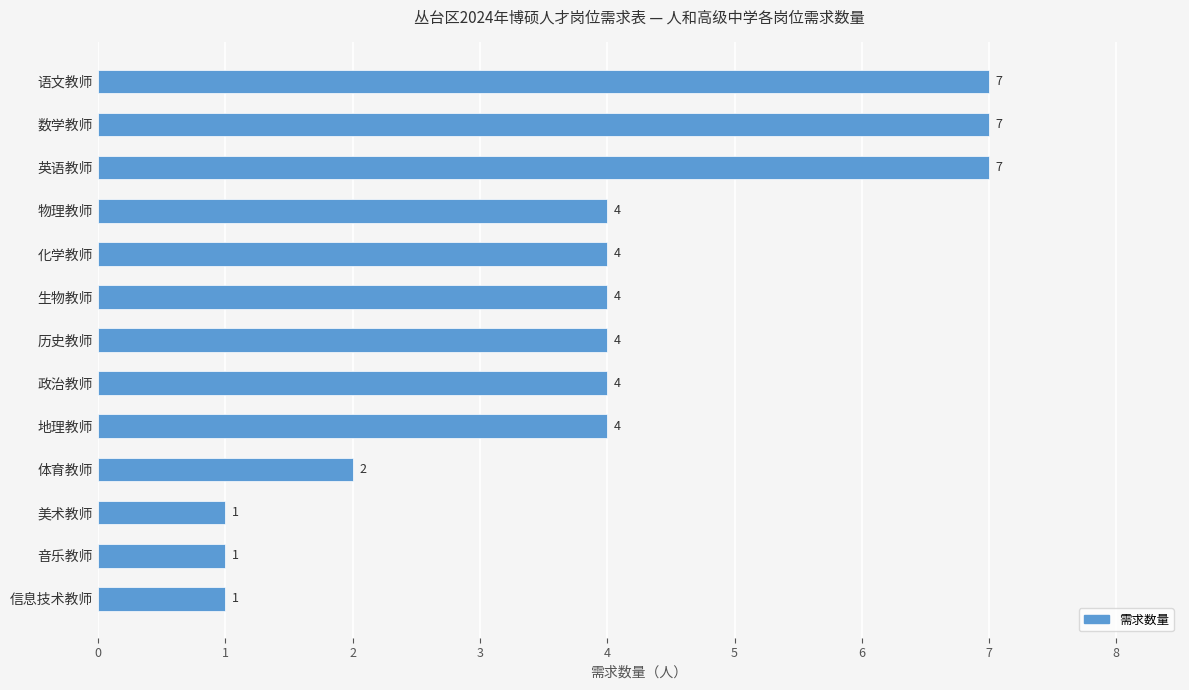

Reading top to bottom, what are all the values shown in this chart?

语文教师=7	数学教师=7	英语教师=7	物理教师=4	化学教师=4	生物教师=4	历史教师=4	政治教师=4	地理教师=4	体育教师=2	美术教师=1	音乐教师=1	信息技术教师=1